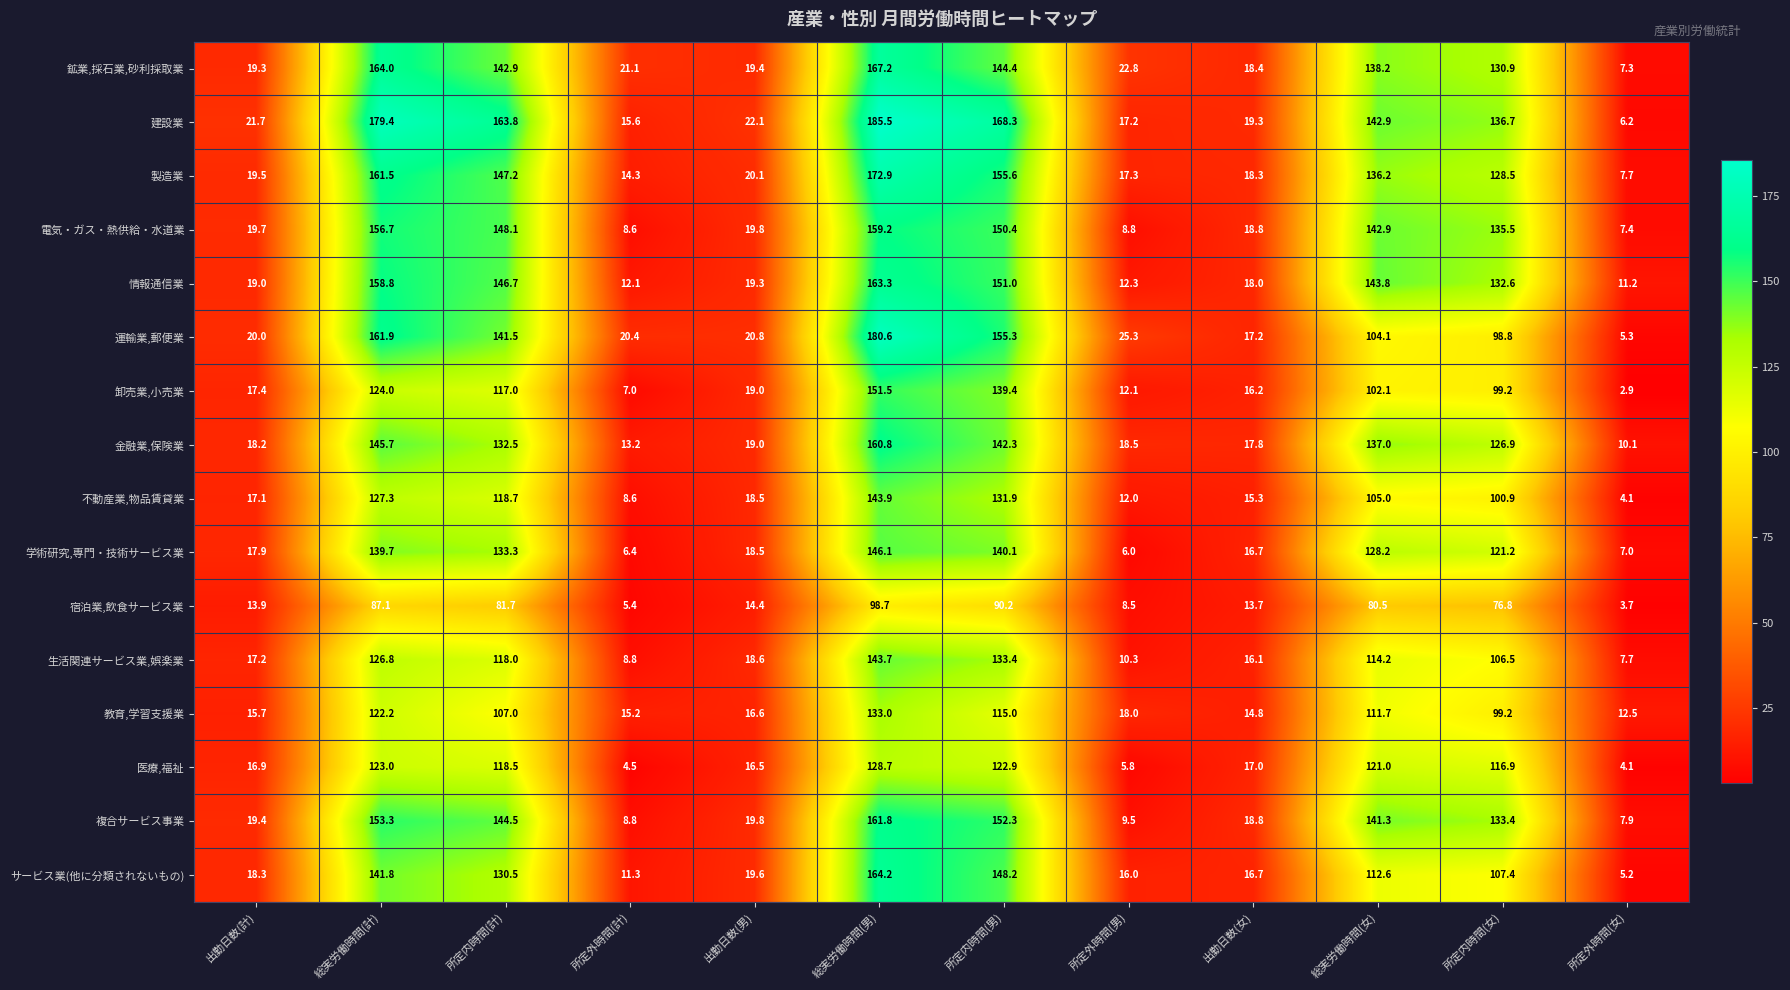

Count the number of data series in this chart.

16